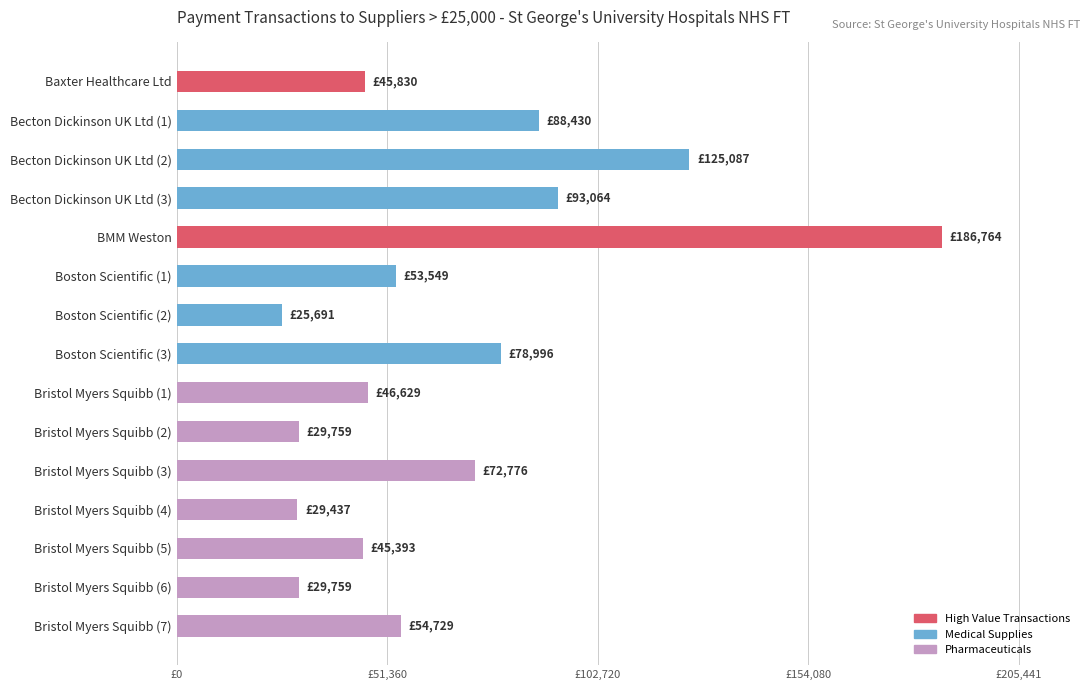

What is the difference between the maximum and minimum values?

161073.0